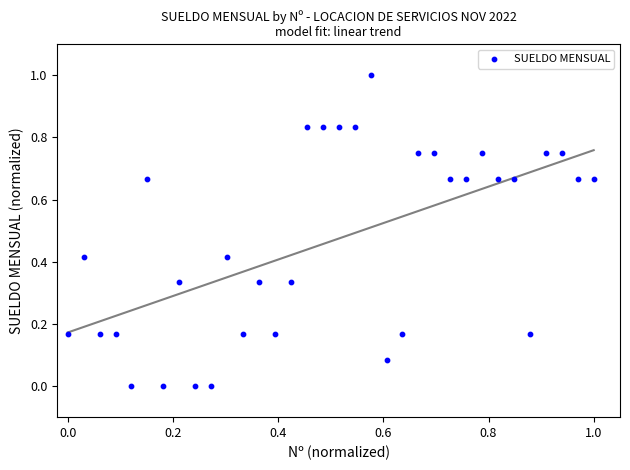

What is the range of Y values (max minus min)?

1.0